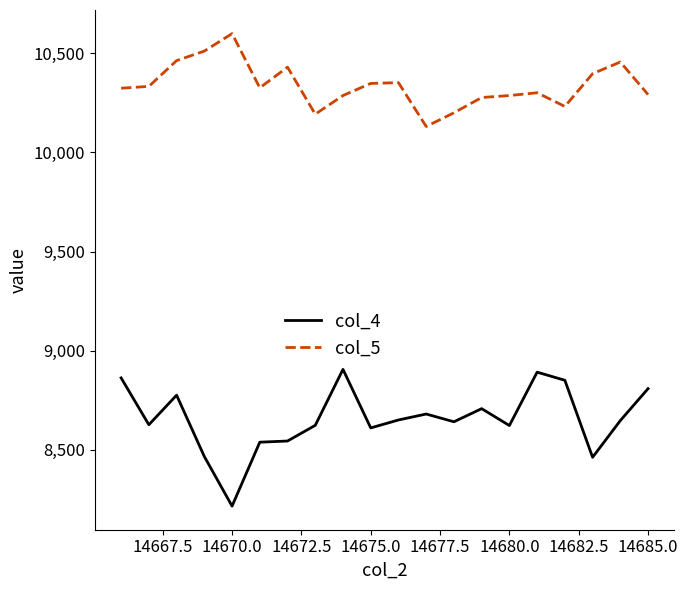

True or false: col_4 and col_5 intersect in this chart.

False